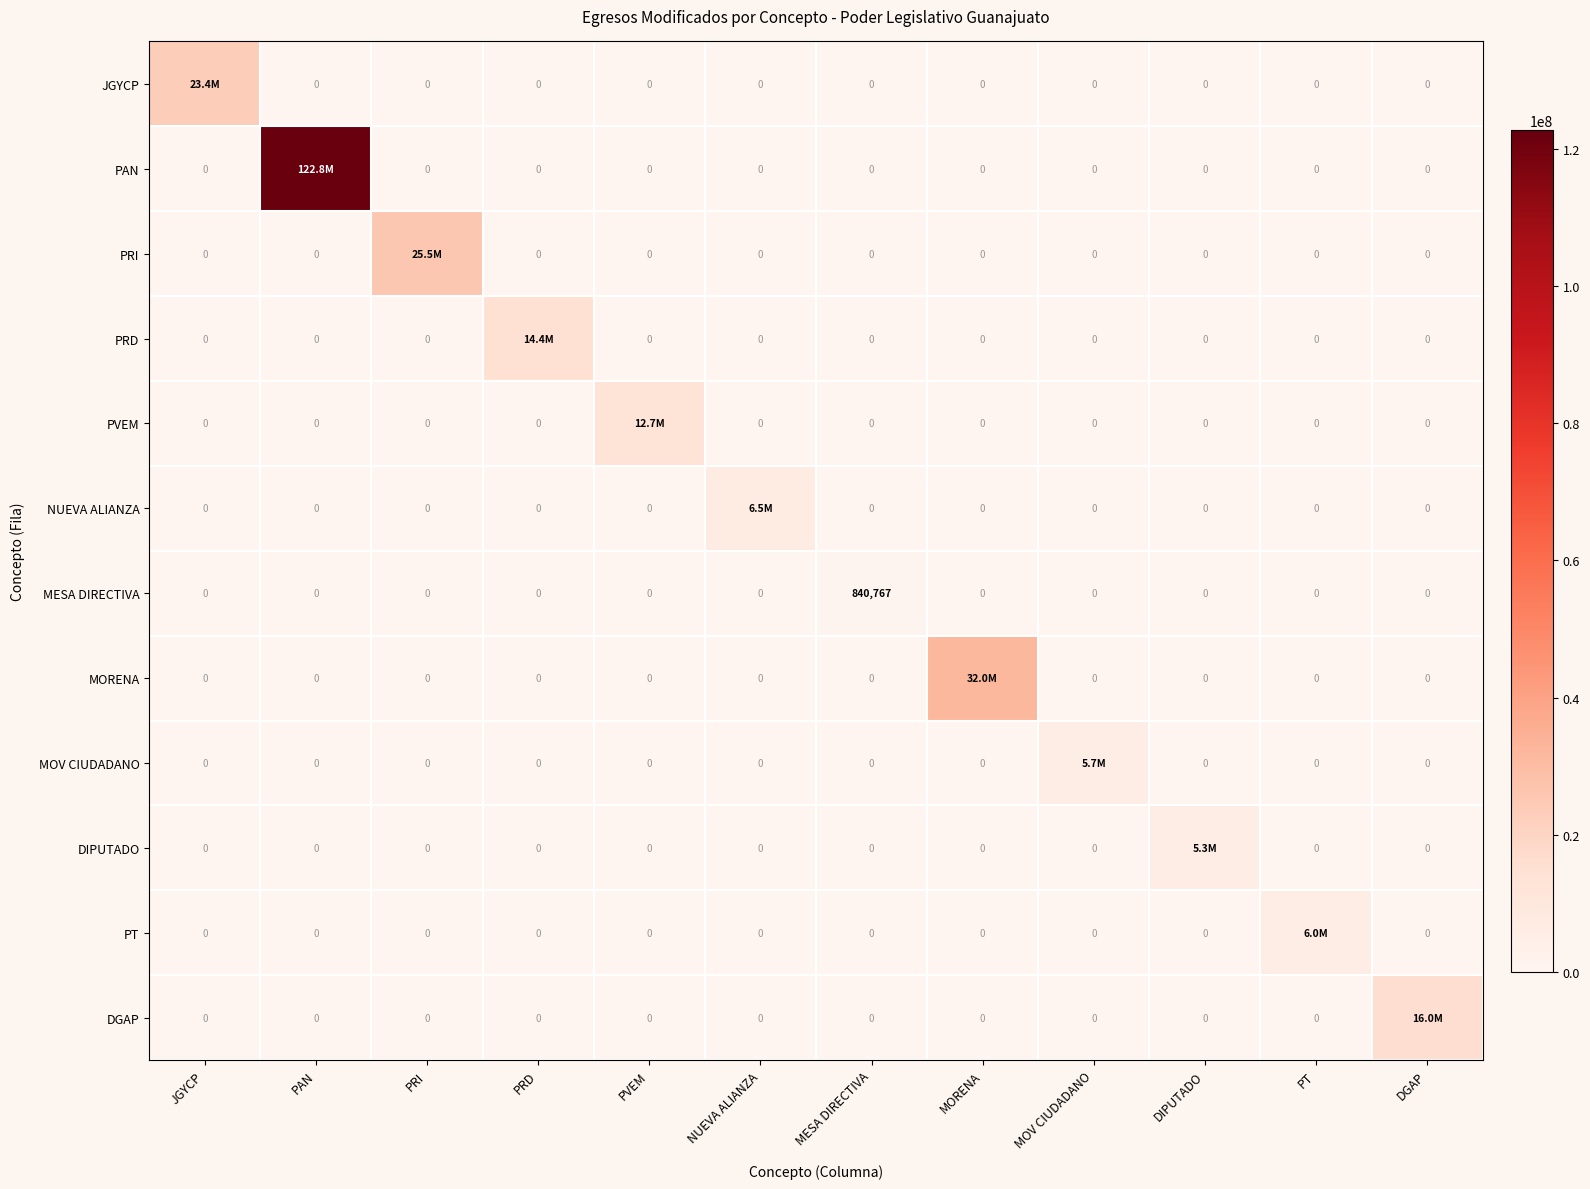

List the labels in order of DIPUTADO value, largest first.

DIPUTADO, JGYCP, PAN, PRI, PRD, PVEM, NUEVA ALIANZA, MESA DIRECTIVA, MORENA, MOV CIUDADANO, PT, DGAP